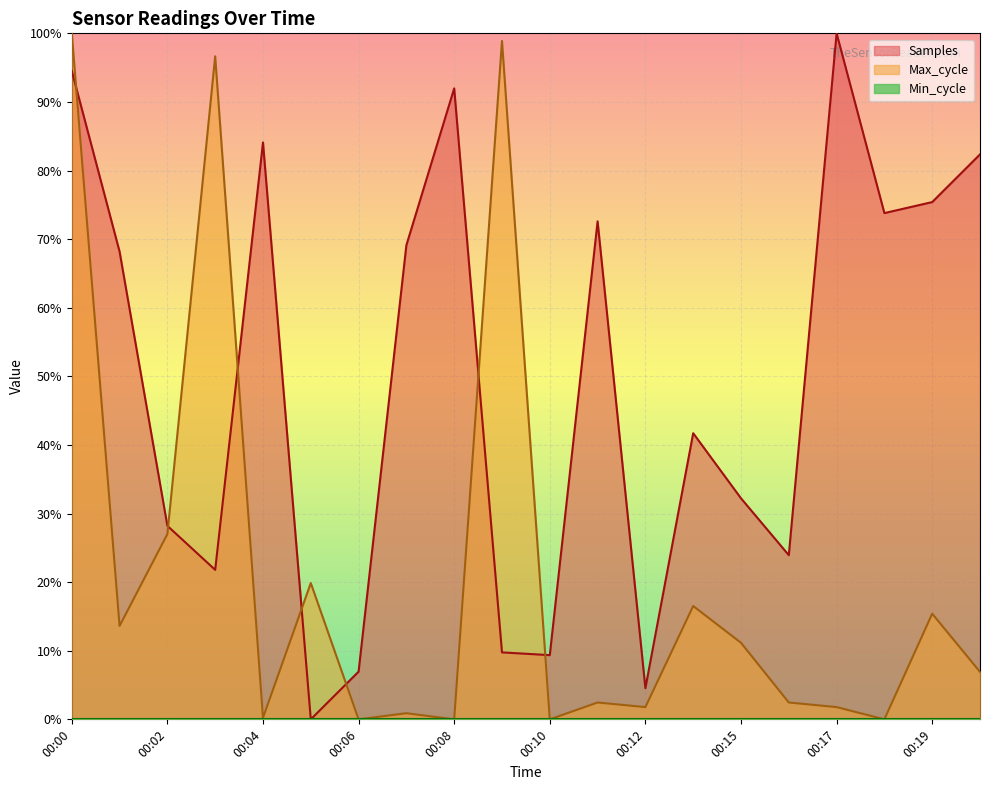

Which has a higher value, 00:02 or 00:18?

00:18